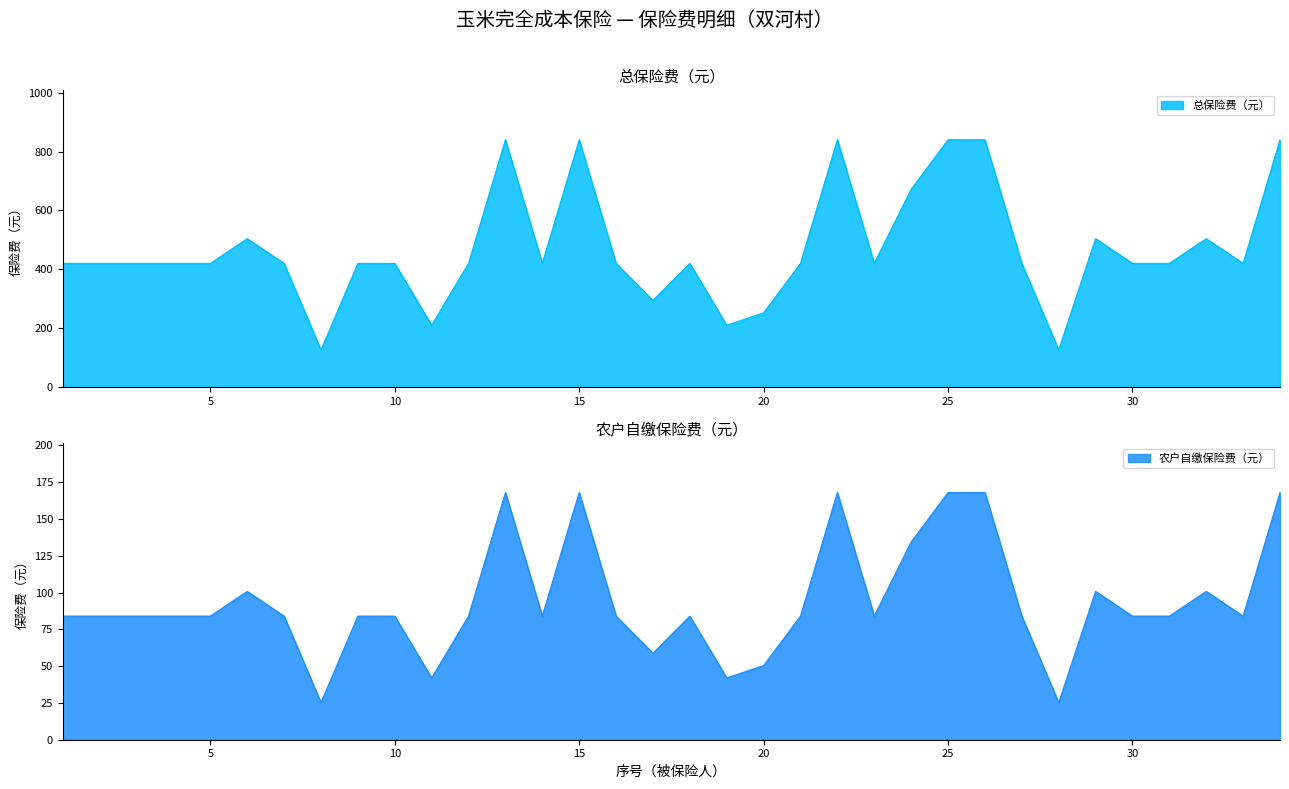

Which series has the largest range (max minus min)?

农户自缴保险费（元）